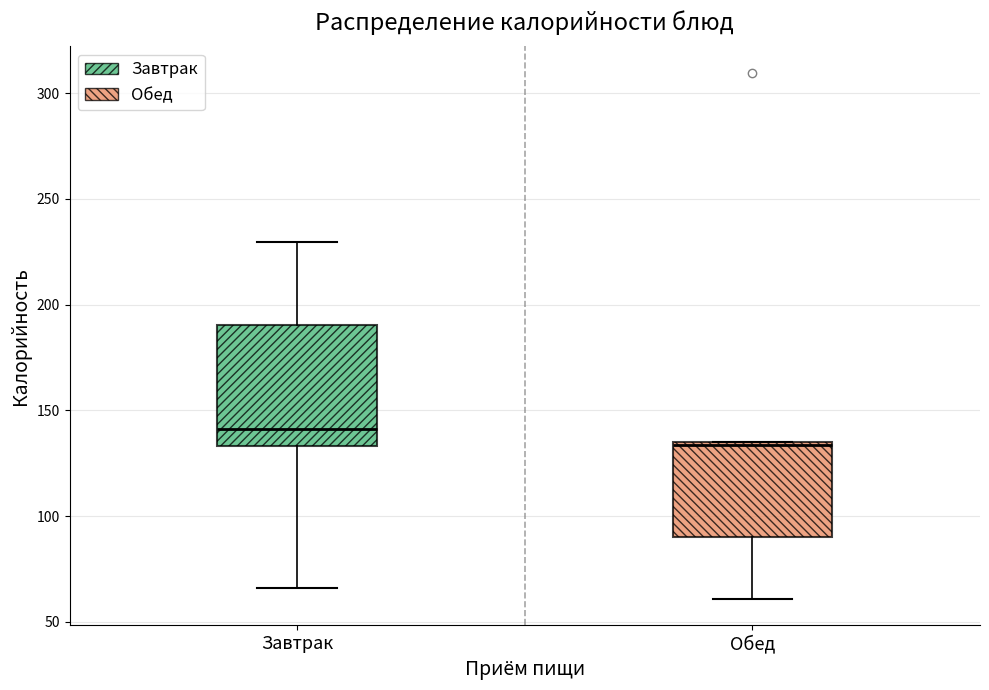

Where does the median line of the box for Завтрак sit on the y-axis? The values are not printed on the chart, so give them approximately, as read against the axis.

140